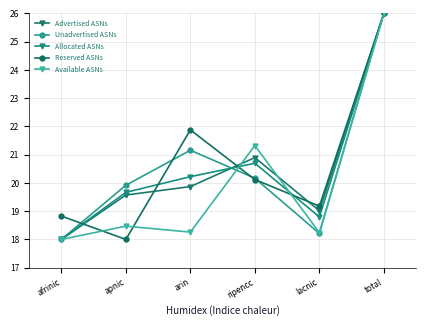

How many data points in Unadvertised ASNs are above 20?

3